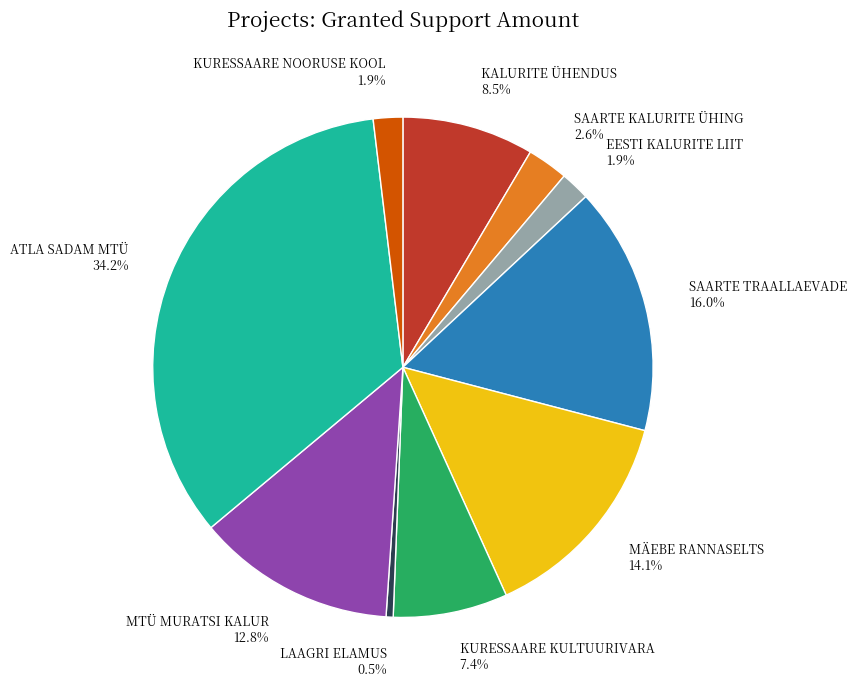

What percentage is the SAARTE KALURITE ÜHING slice, to the nearest percent?

3%